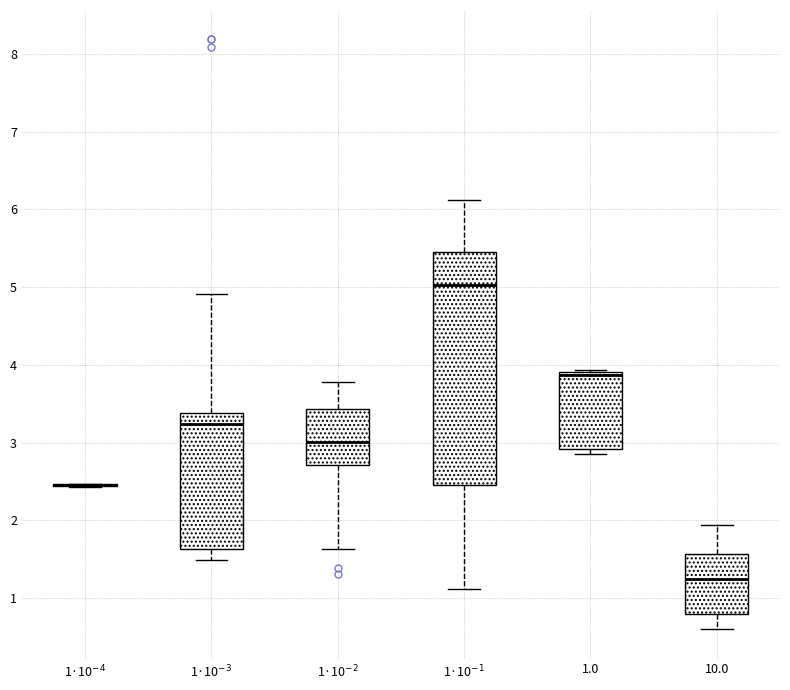

Reading left to right, read every box against the y-axis: the position of its median line, the range the box covers, and the ends of its whiskers. The values are not printed on the chart, so give them approximately, as read against the axis.

1·10$^{-4}$: box collapsed to a line at 2.5, whiskers 2.4 to 2.5
1·10$^{-3}$: median 3.2, box 1.6 to 3.4, whiskers 1.5 to 4.9
1·10$^{-2}$: median 3.0, box 2.7 to 3.4, whiskers 1.6 to 3.8
1·10$^{-1}$: median 5.0, box 2.5 to 5.4, whiskers 1.1 to 6.1
1.0: median 3.9 (drawn on the box's upper edge), box 2.9 to 3.9, whiskers 2.9 (just below the box's lower edge) to 3.9 (just above the box's upper edge)
10.0: median 1.2, box 0.8 to 1.6, whiskers 0.6 to 1.9